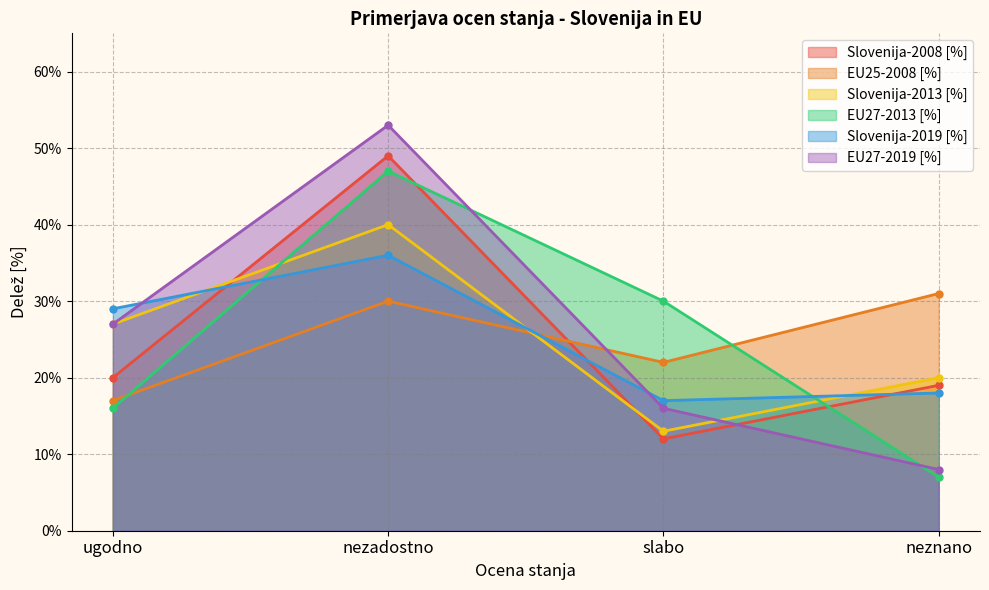

At slabo, list the series in order from smallest to largest.

Slovenija-2008 [%], Slovenija-2013 [%], EU27-2019 [%], Slovenija-2019 [%], EU25-2008 [%], EU27-2013 [%]